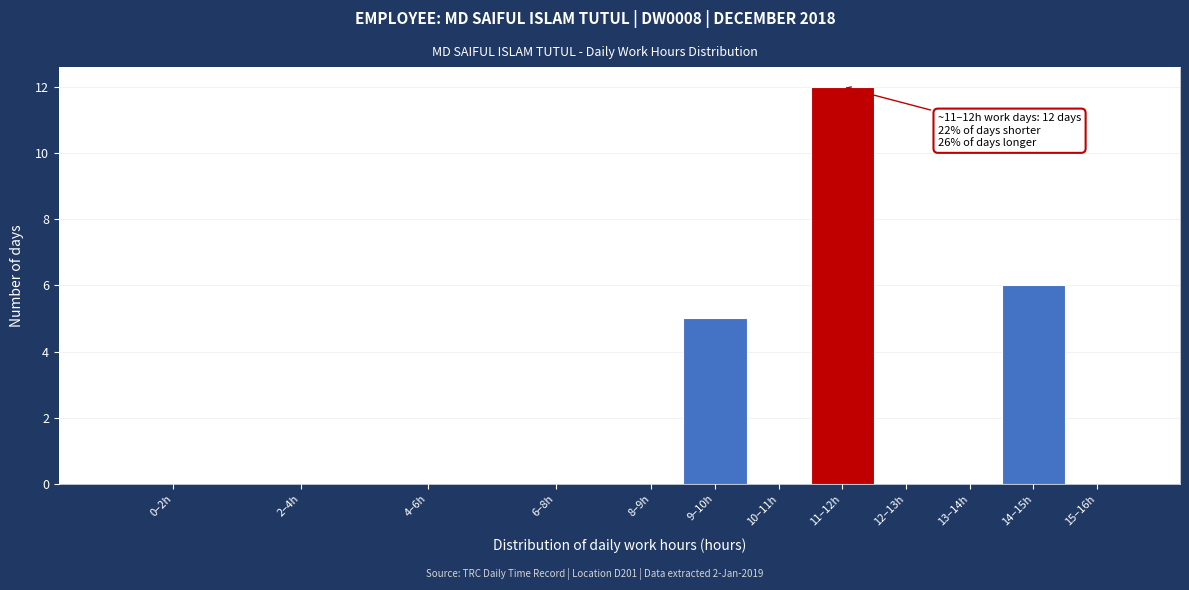

Which has a higher value, 11–12h or 15–16h?

11–12h